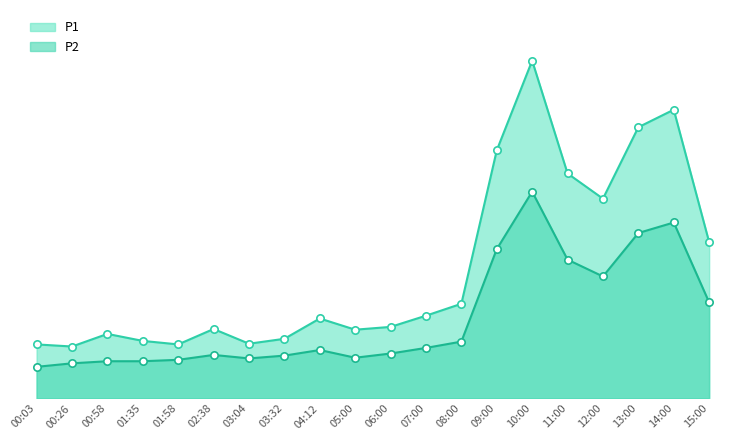

Which series has the widest spread of Y values?

P1